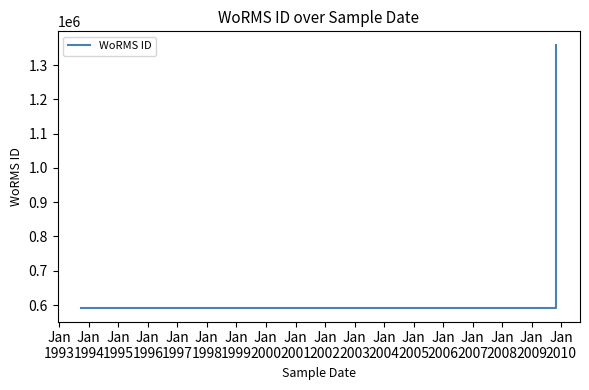

What is the difference between the maximum and minimum values?

769334